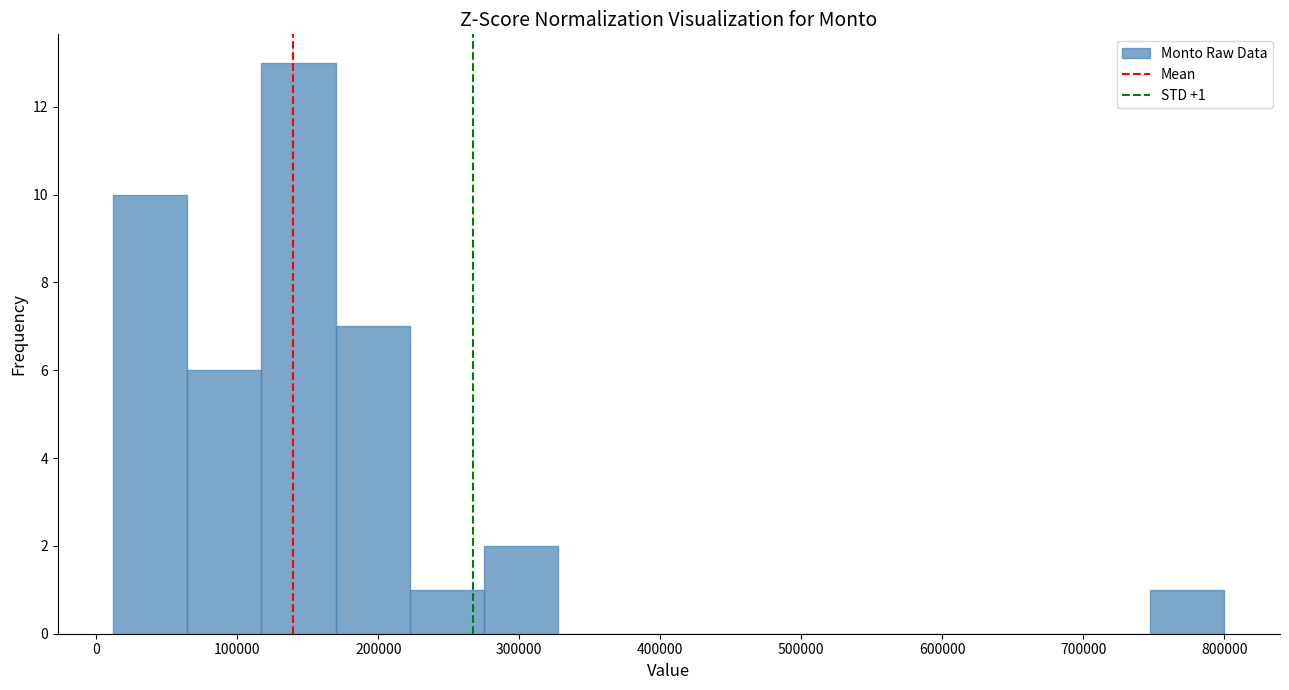

Over which range of the x-axis is the bar tallest?

120000 to 170000